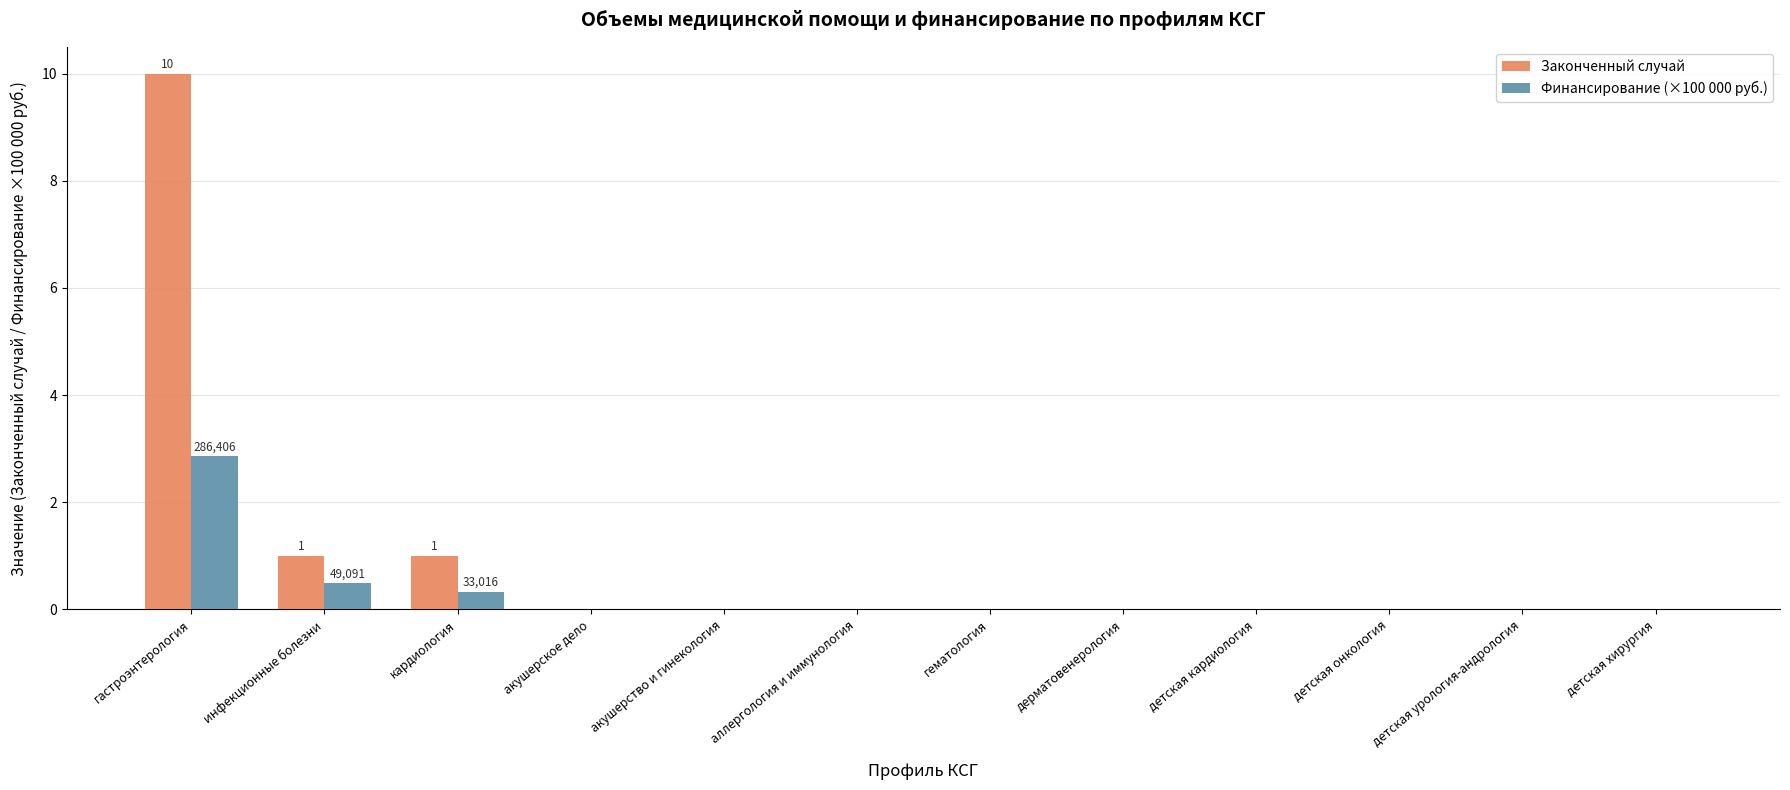

Which series has the largest total across all categories?

Законченный случай